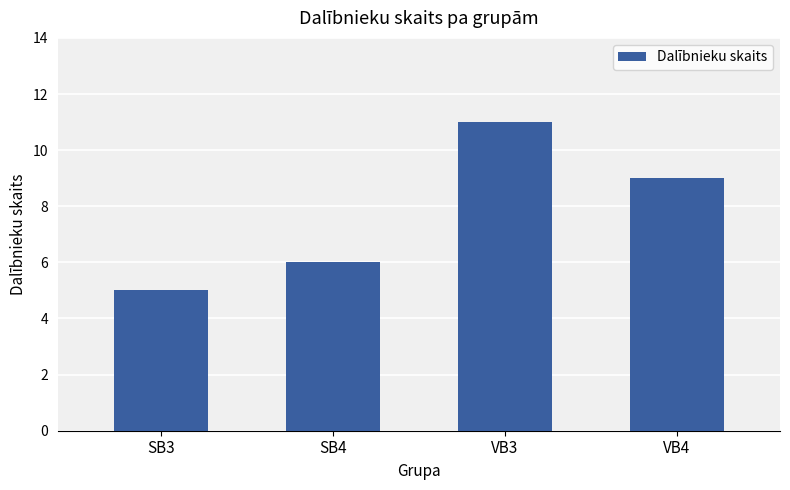

Rank the categories by value from highest to lowest.

VB3, VB4, SB4, SB3